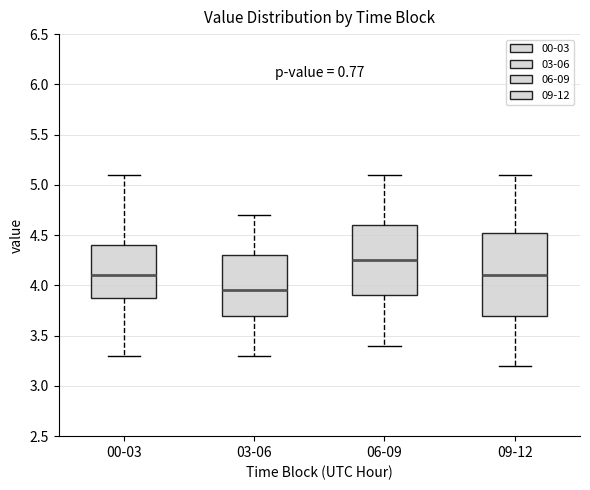

Reading left to right, transcribe this box plot: for each box, give where its median line is, the range the box spans, and where its two whiskers end, as read against the y-axis. The values are not printed on the chart, so give them approximately, as read against the axis.

00-03: median 4.10, box 3.90 to 4.40, whiskers 3.30 to 5.10
03-06: median 3.95, box 3.70 to 4.30, whiskers 3.30 to 4.70
06-09: median 4.25, box 3.90 to 4.60, whiskers 3.40 to 5.10
09-12: median 4.10, box 3.70 to 4.55, whiskers 3.20 to 5.10